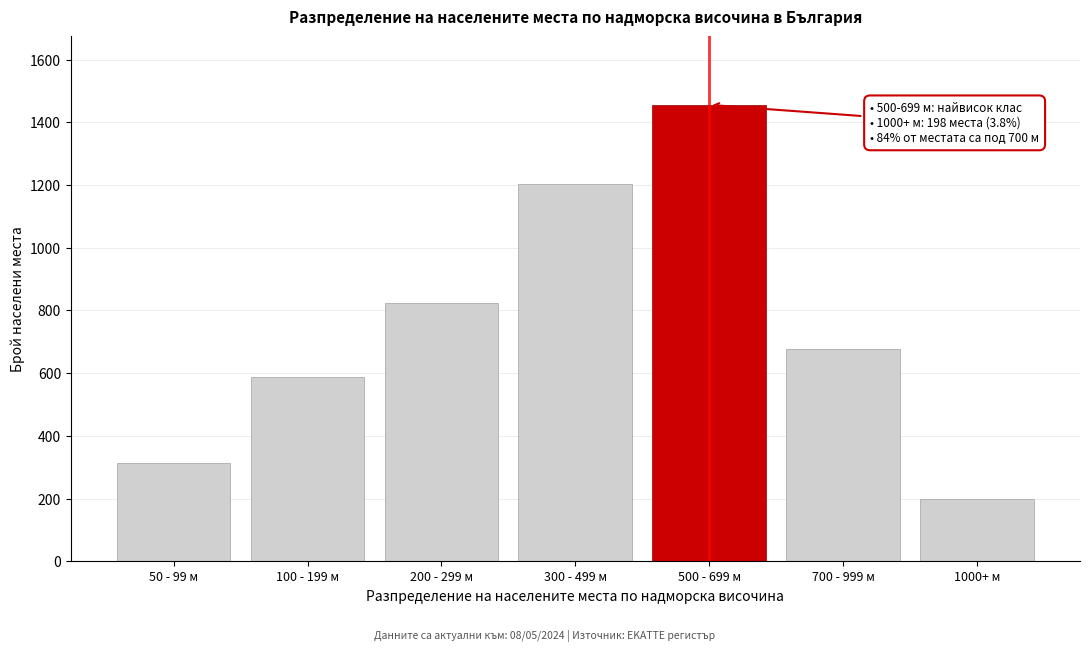

Reading left to right, transcribe all the data shown in this chart.

312	587	823	1205	1456	678	198